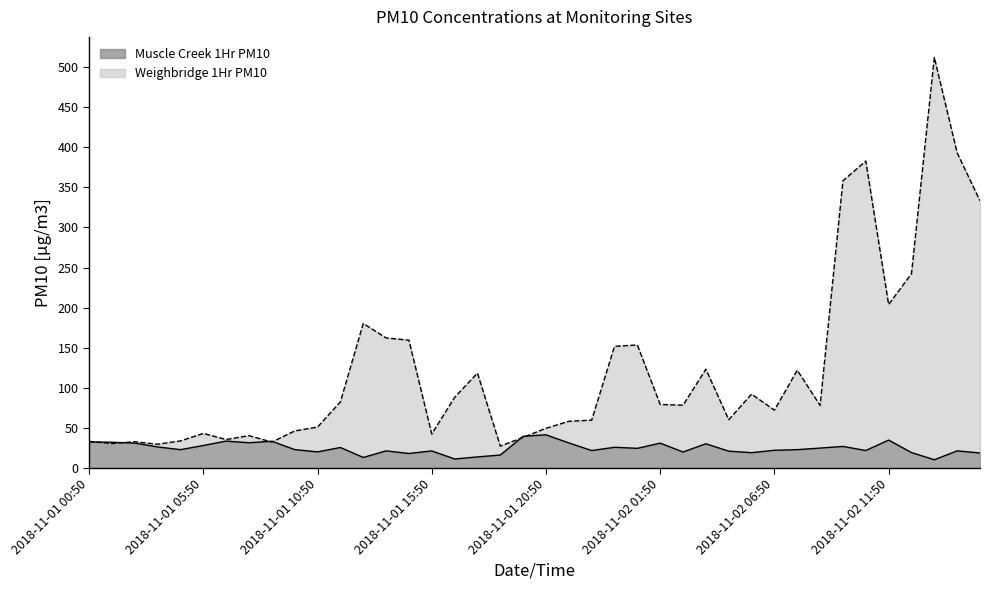

What is the label of the 10th point from the left?

2018-11-01 09:50